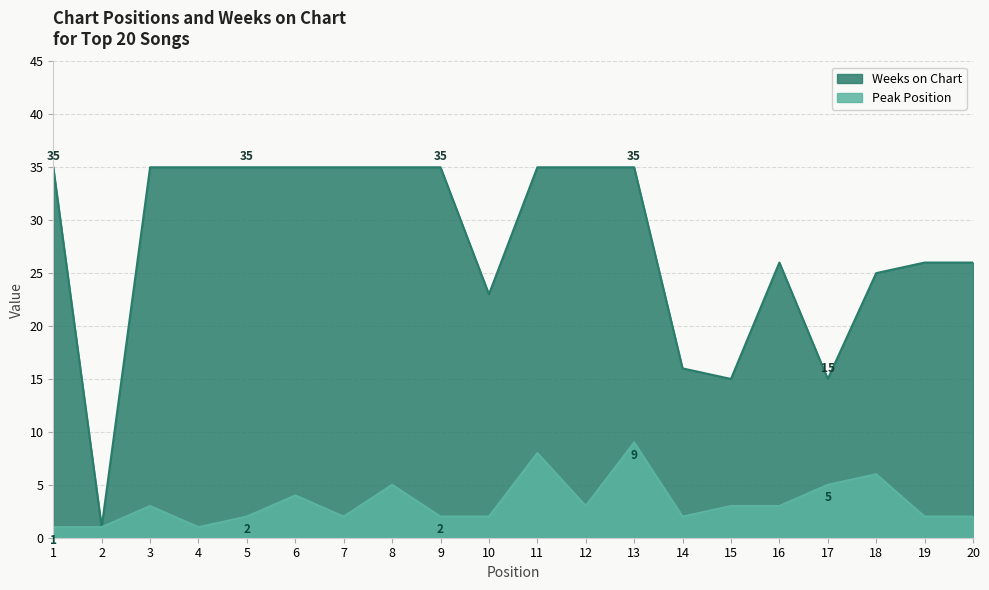

Between 16 and 18, which series saw the biggest shift?

Peak Position